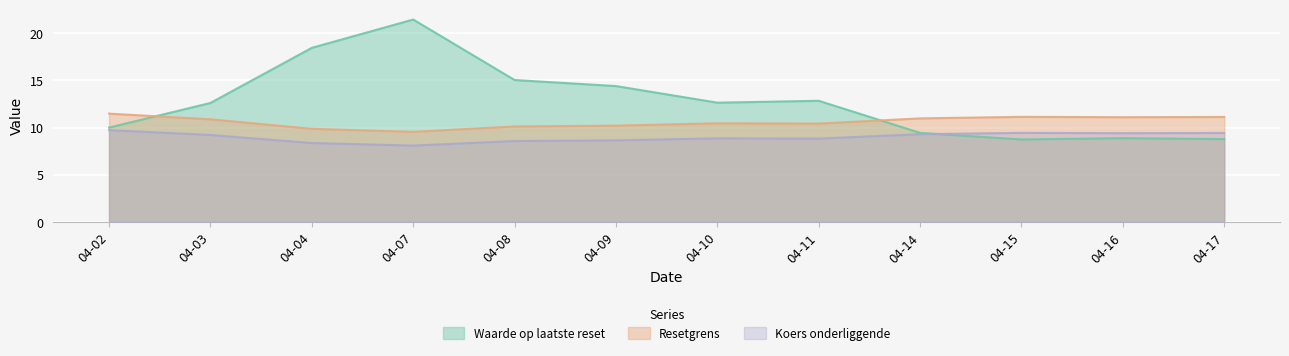

How many series are shown in this chart?

3